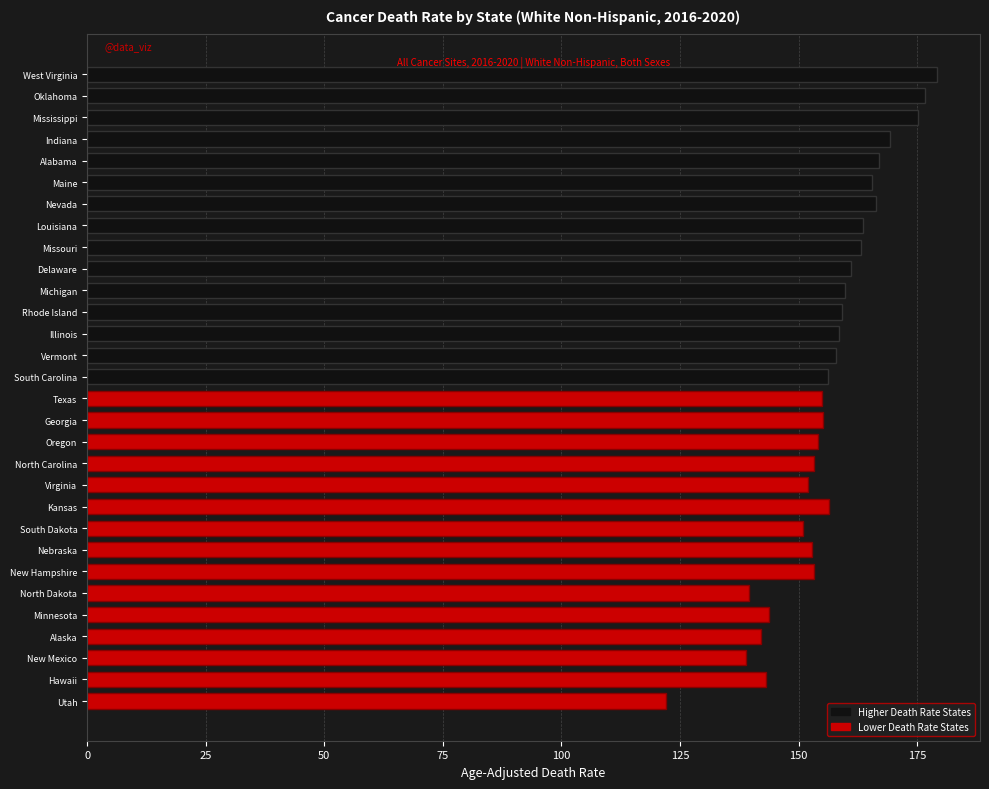

Which series has the largest total across all categories?

Higher Death Rate States